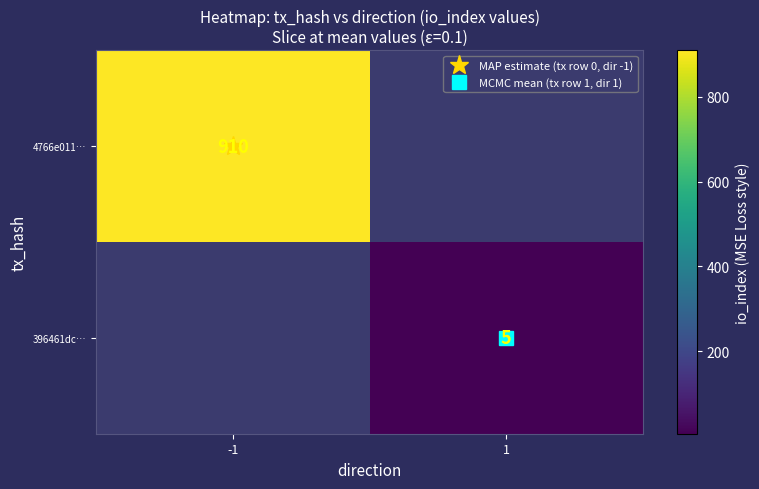

Is it true that 4766e011… equals 192 at -1?

False